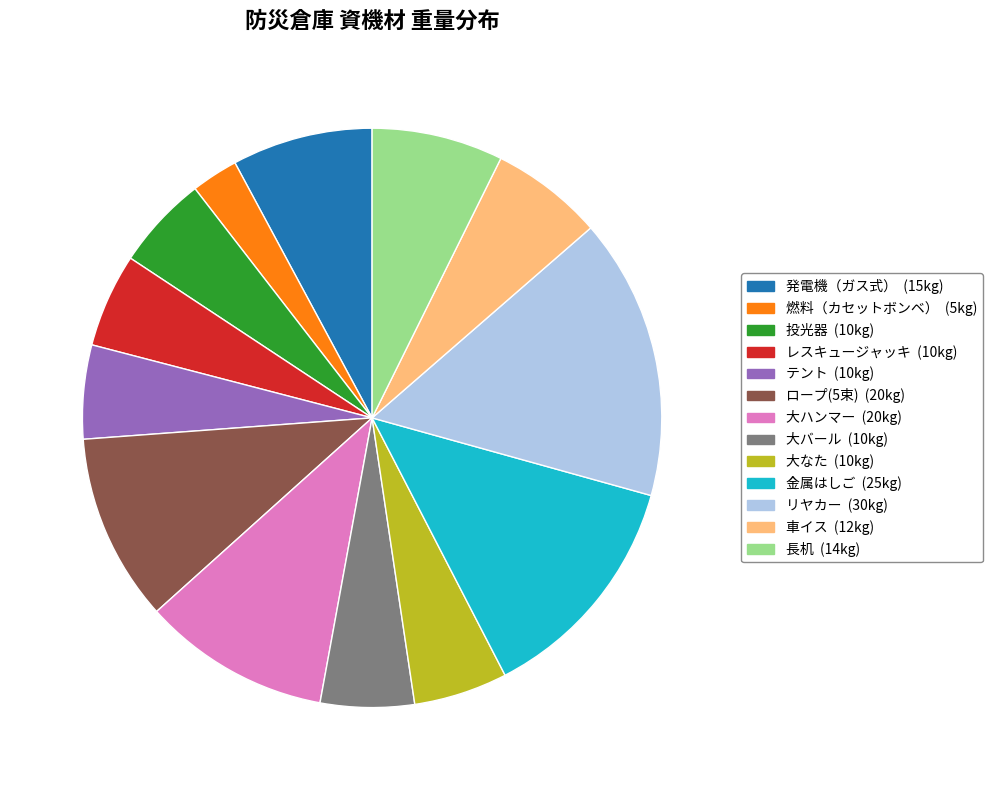

Which category has the smallest portion of the pie?

燃料（カセットボンベ）